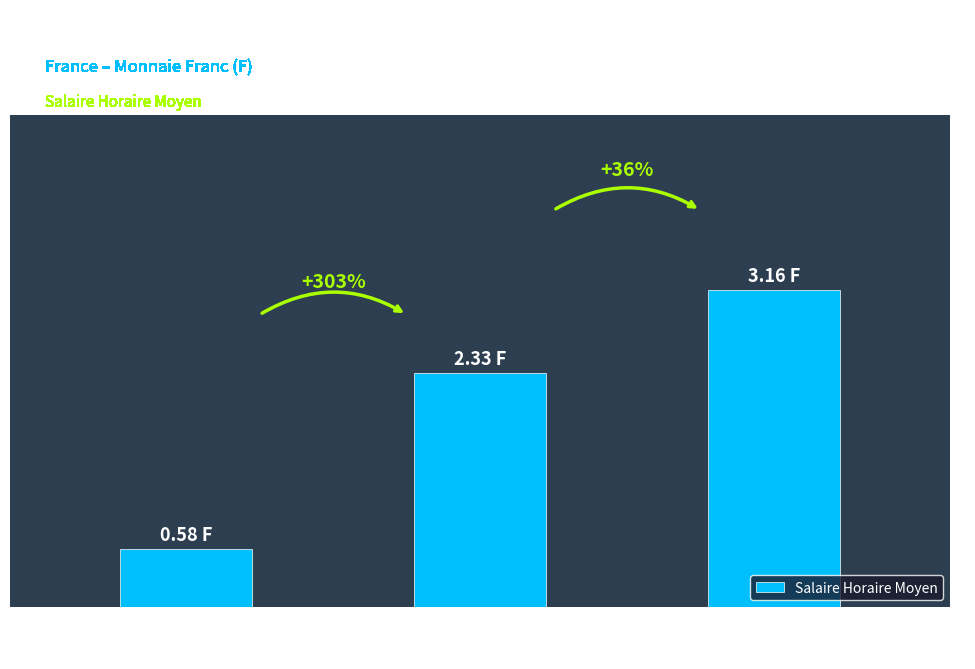

Which has a higher value, 1930–1934
(Depression) or 1920–1929
(Inter-War)?

1930–1934
(Depression)